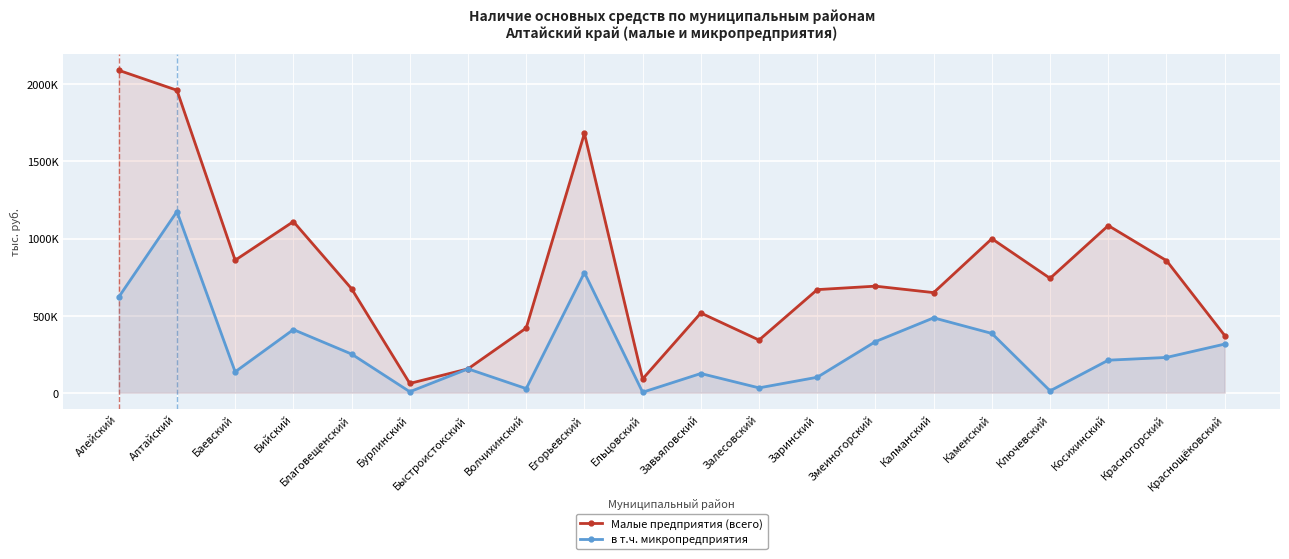

What is the sum of all Малые предприятия (всего) values?

16019812